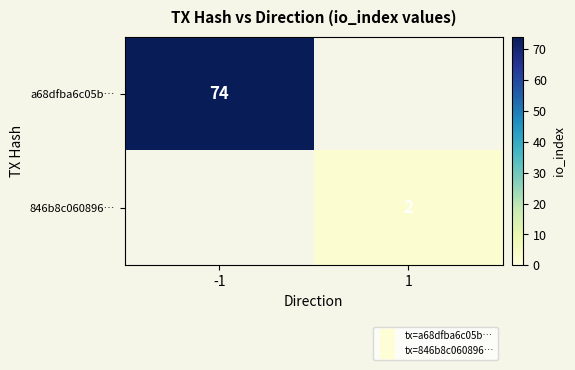

What is the maximum value shown in the chart?

74.0